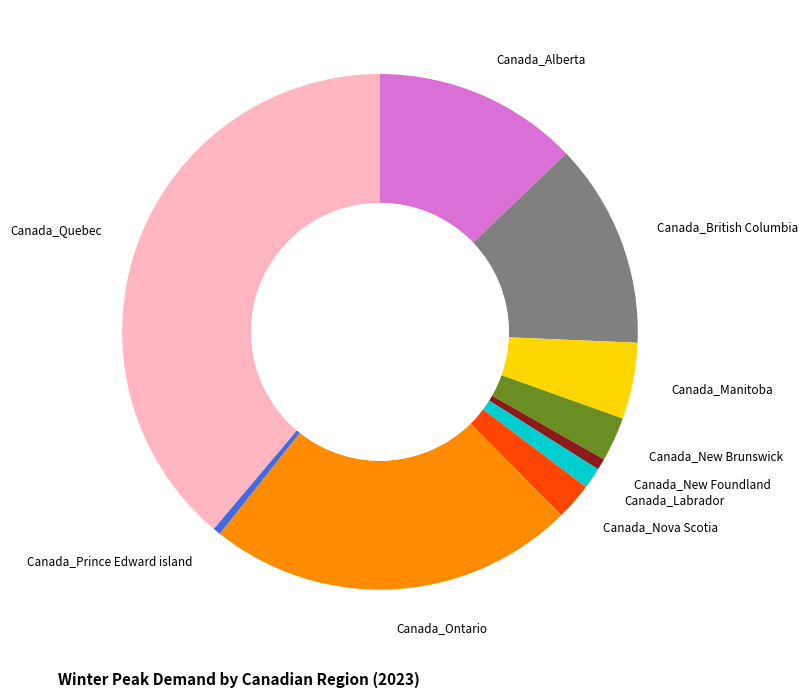

Is there a majority slice in this chart?

No